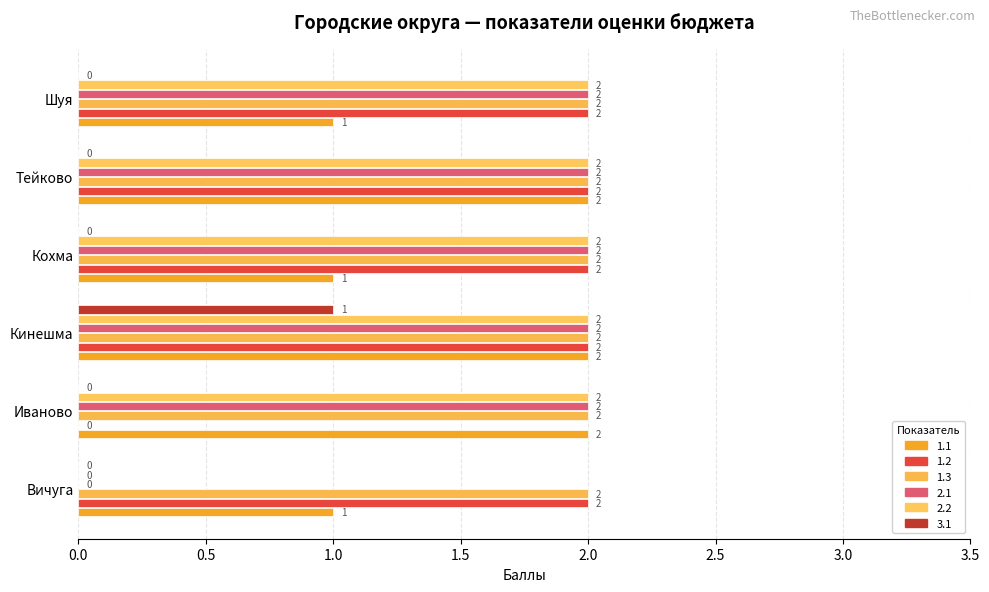

Is it true that 2.1 equals 2 at Иваново?

True